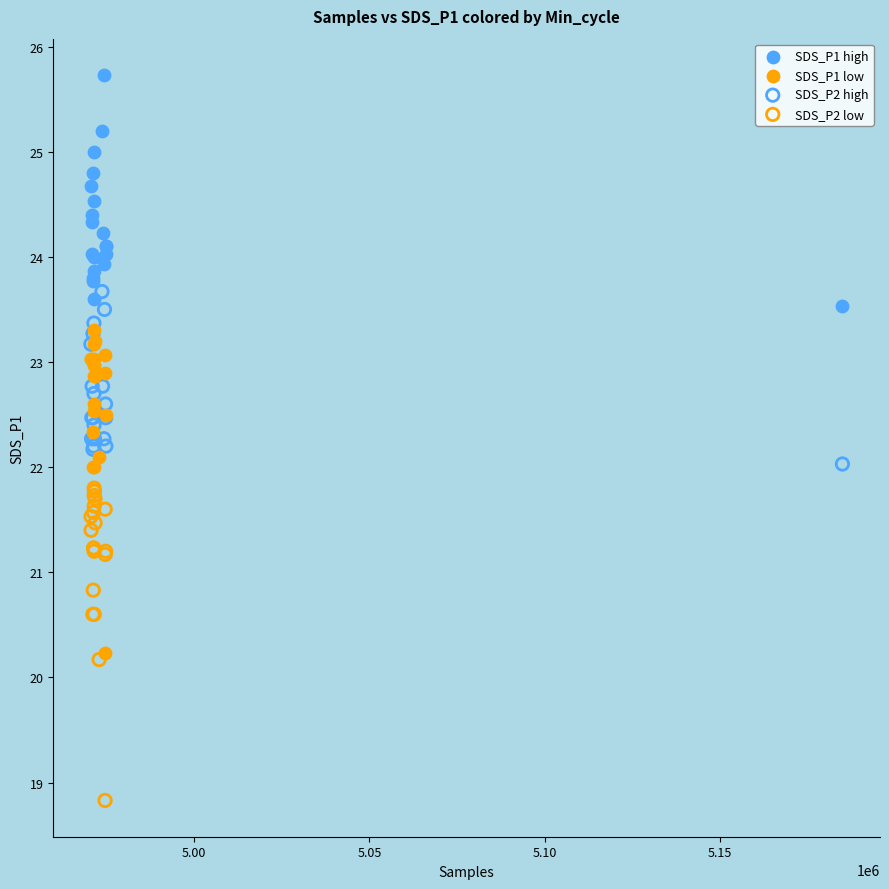

Which series has the widest spread of Y values?

SDS_P1 low